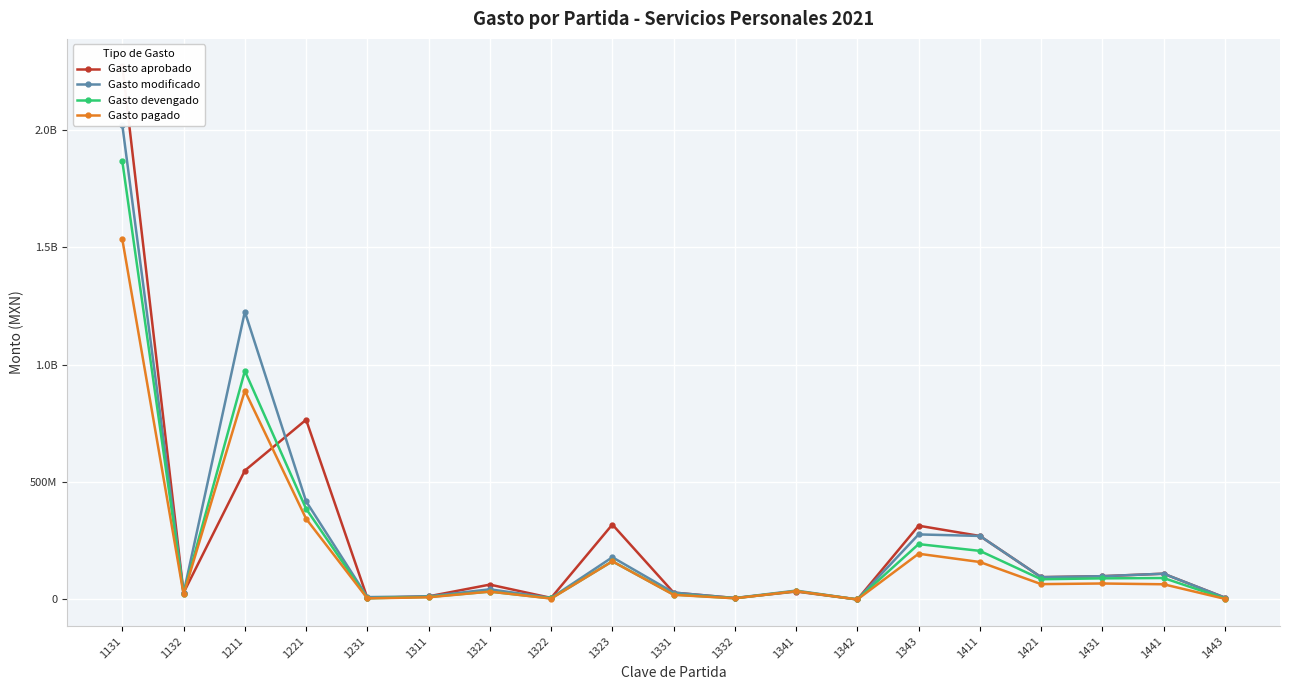

Rank the categories by Gasto pagado value from lowest to highest.

1342, 1443, 1322, 1231, 1332, 1311, 1331, 1132, 1321, 1341, 1441, 1421, 1431, 1411, 1323, 1343, 1221, 1211, 1131